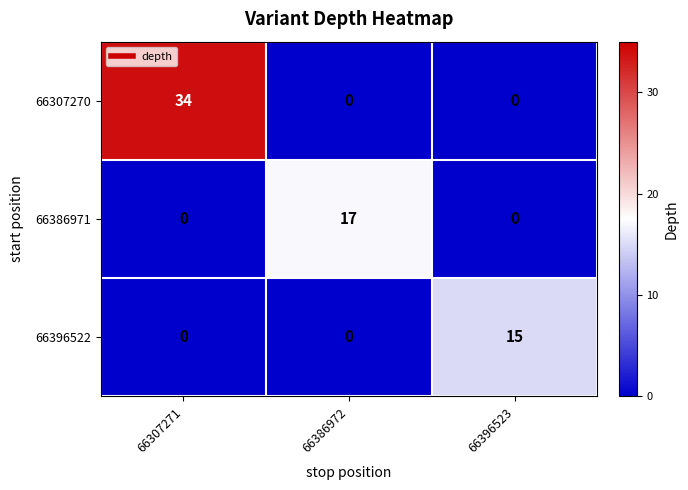

The value of 66386971 at 66386972 is 17. True or false?

True